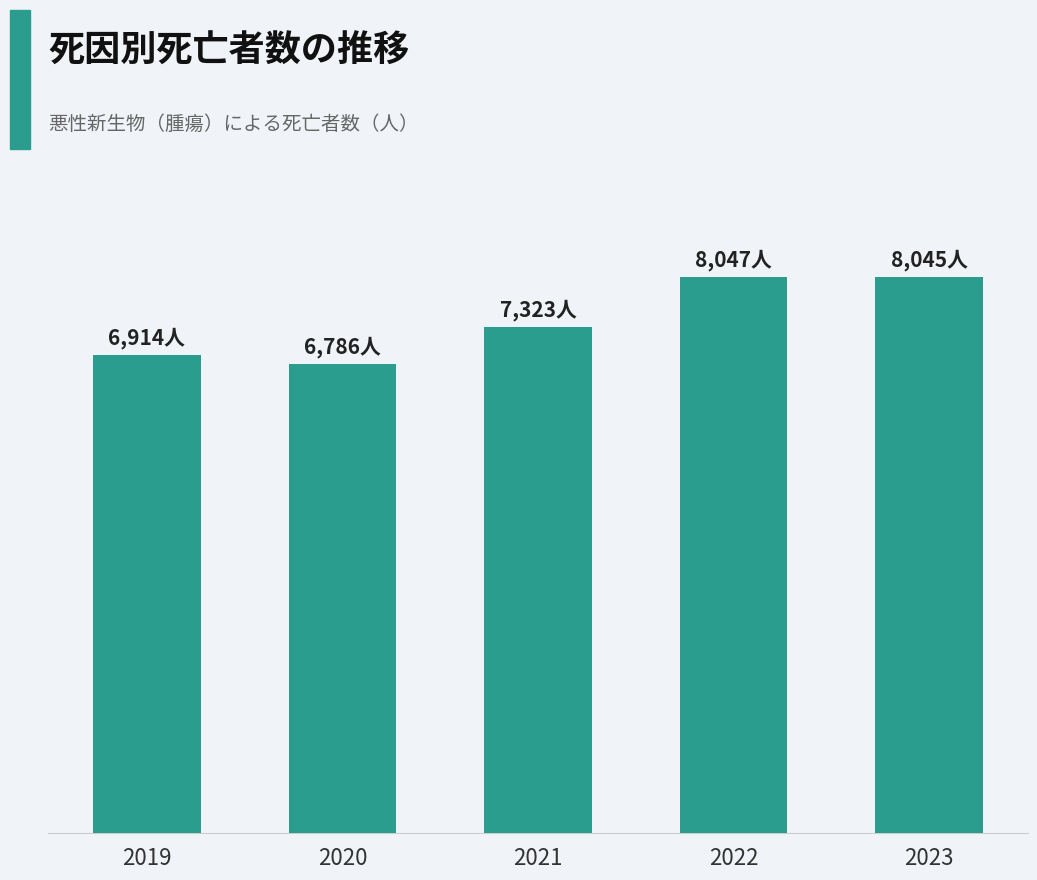

List the labels in order of value, largest first.

2022, 2023, 2021, 2019, 2020